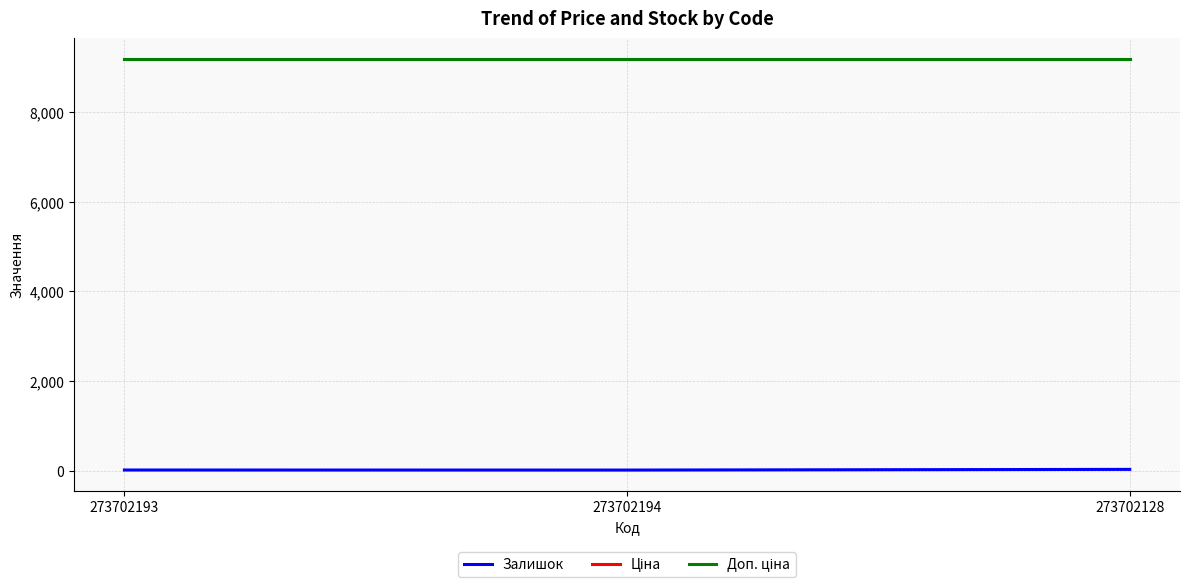

Is this an area chart (filled region under the line)?

No